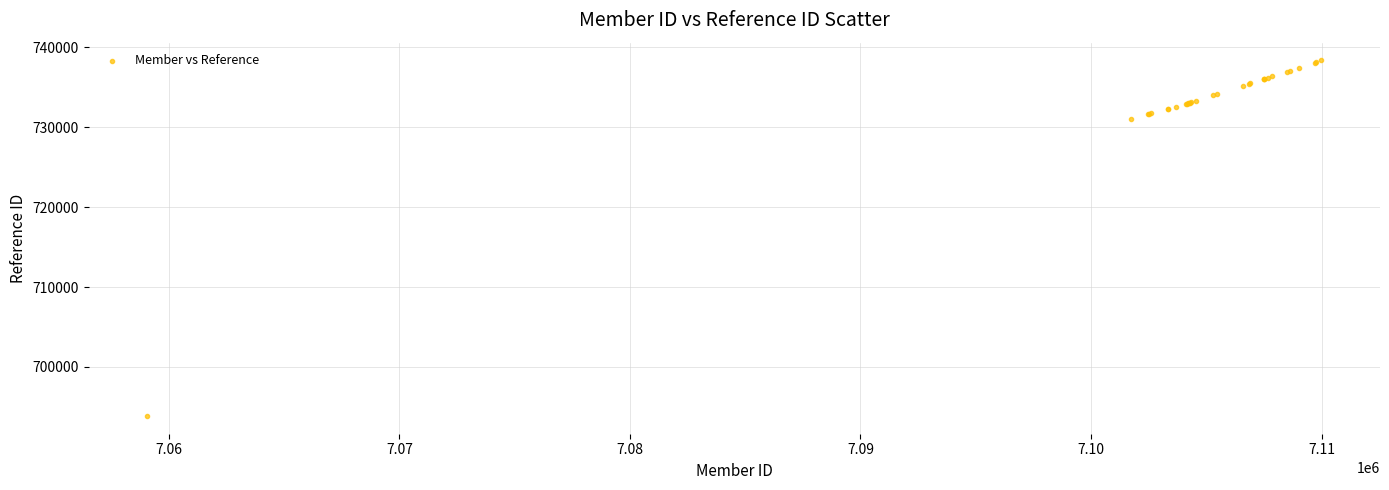

What Y value in the scatter plot is closest to 716114?

731001